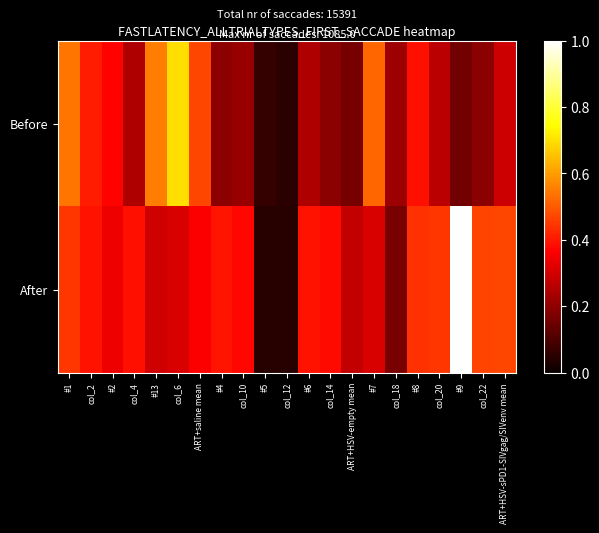

At which category is the sum across all series the highest?

#9